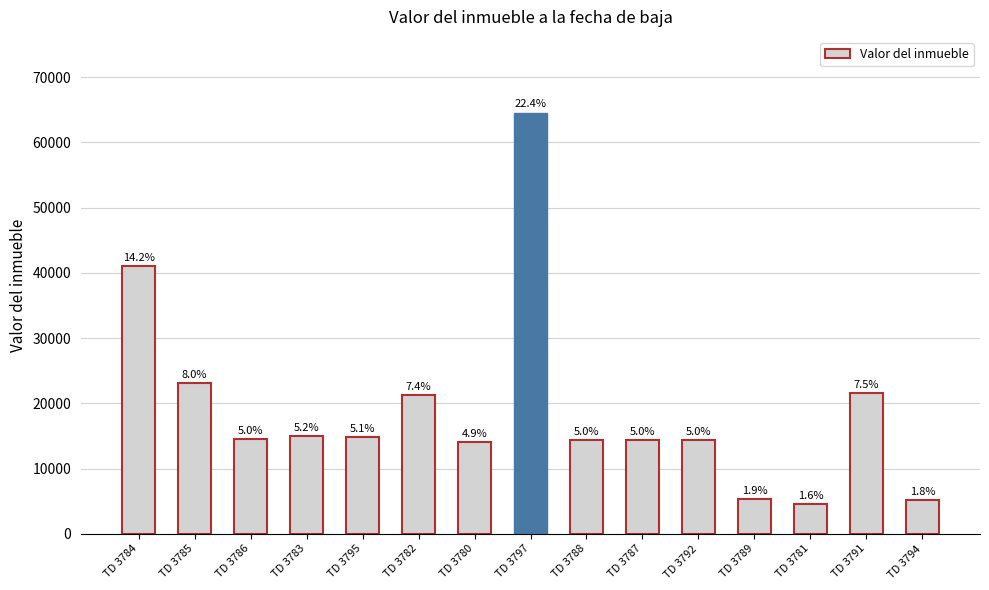

Where does the data first go above 14476?

TD 3784